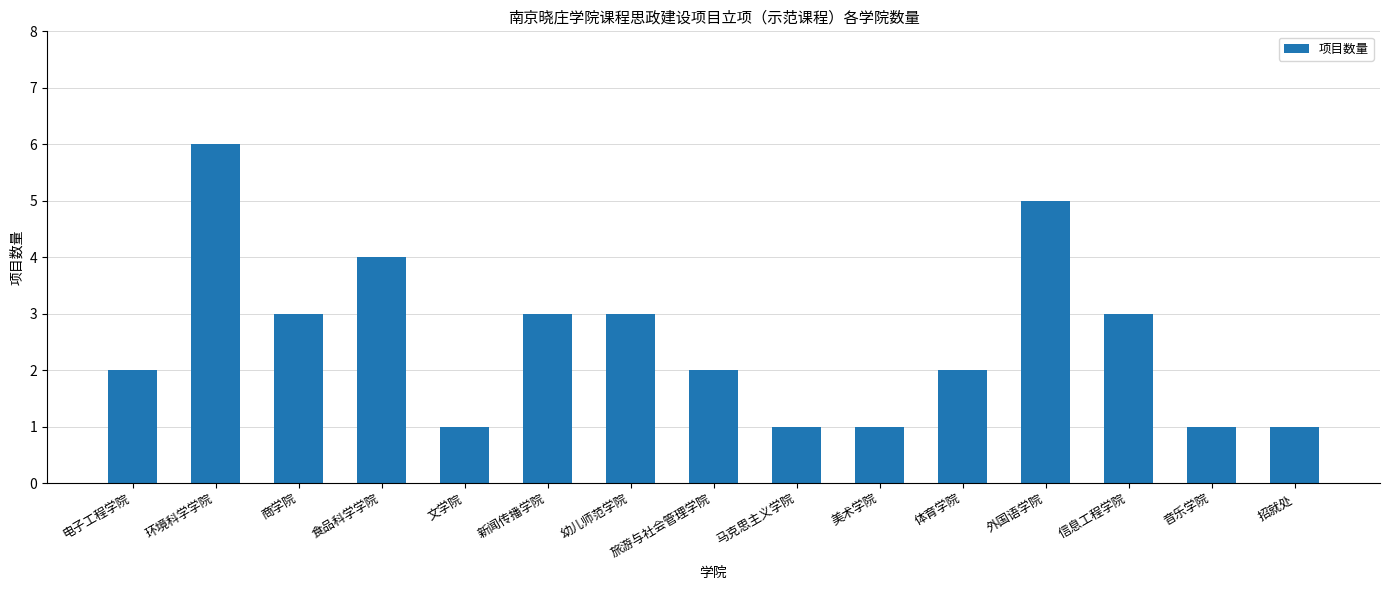

Reading right to left, extract all data points from this chart.

招就处=1	音乐学院=1	信息工程学院=3	外国语学院=5	体育学院=2	美术学院=1	马克思主义学院=1	旅游与社会管理学院=2	幼儿师范学院=3	新闻传播学院=3	文学院=1	食品科学学院=4	商学院=3	环境科学学院=6	电子工程学院=2